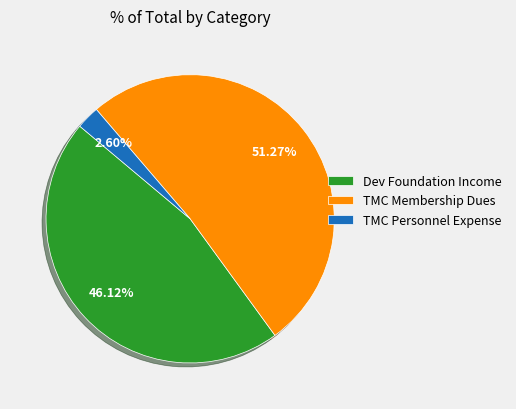

Is it true that Dev Foundation Income is 59% of the pie?

False